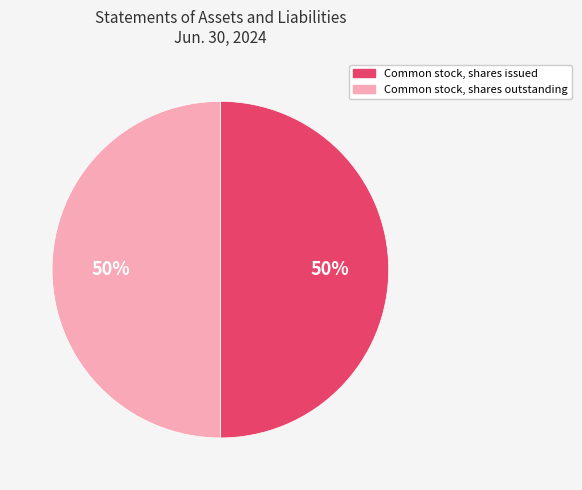

To the nearest percent, what is the average slice percentage?

50%